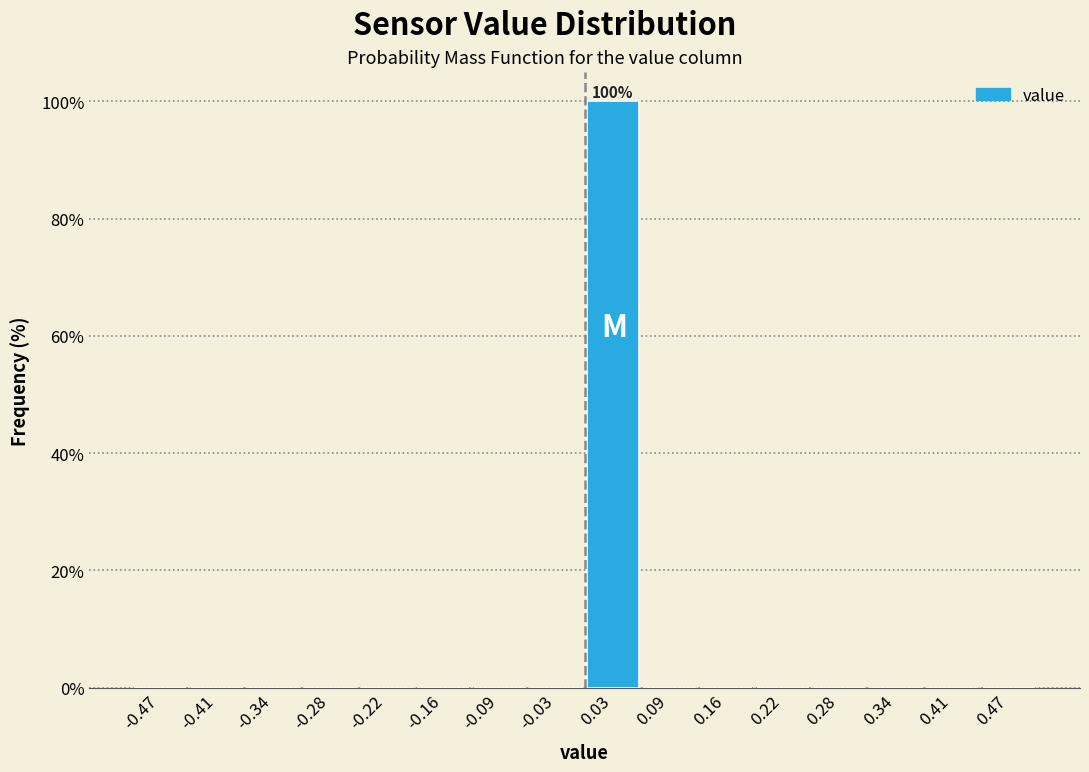

Which range on the x-axis has the tallest bar?

0.00 to 0.06